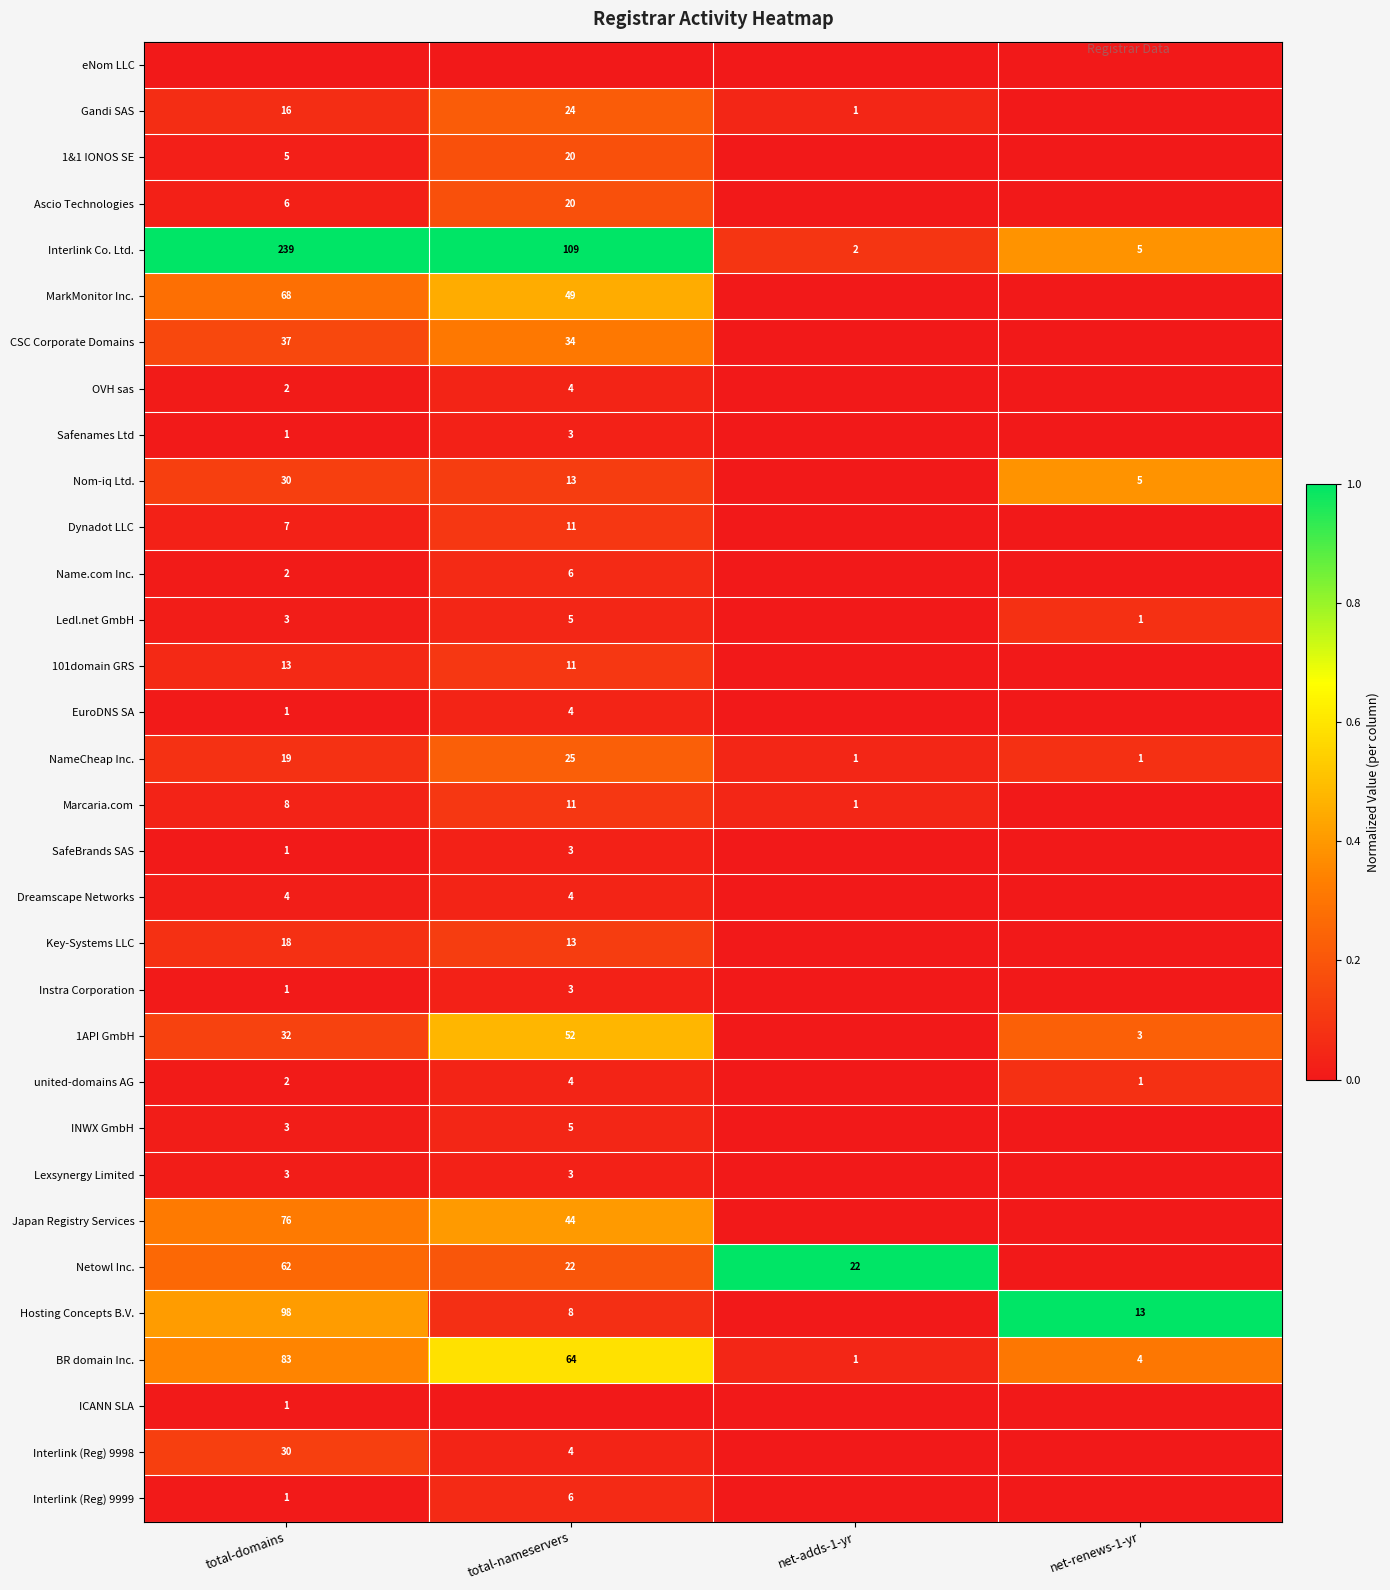

True or false: Netowl Inc. has a value of 22 at net-adds-1-yr.

True